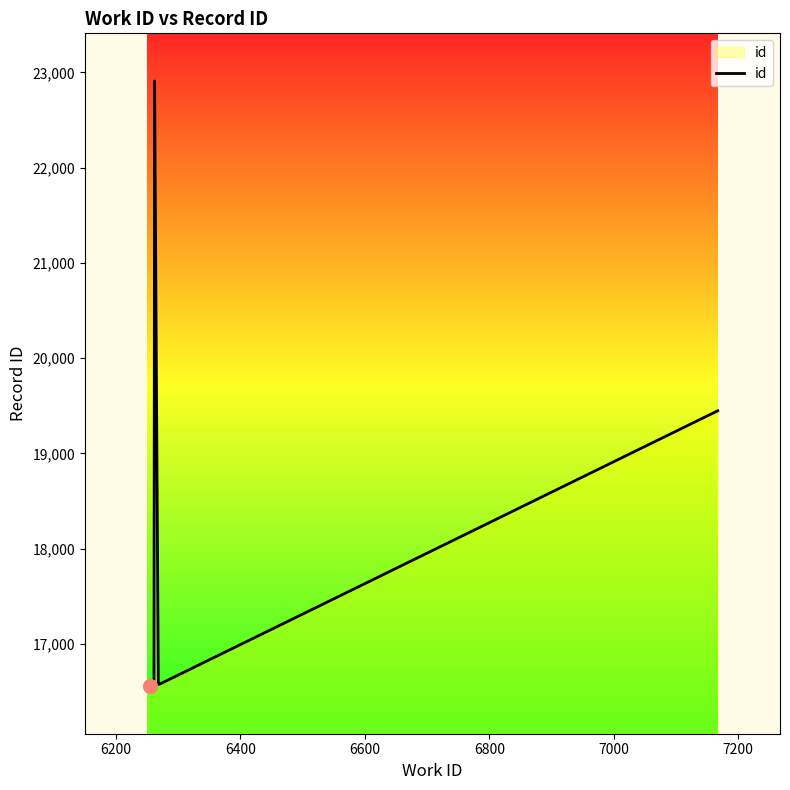

What is the maximum value shown in the chart?

22910